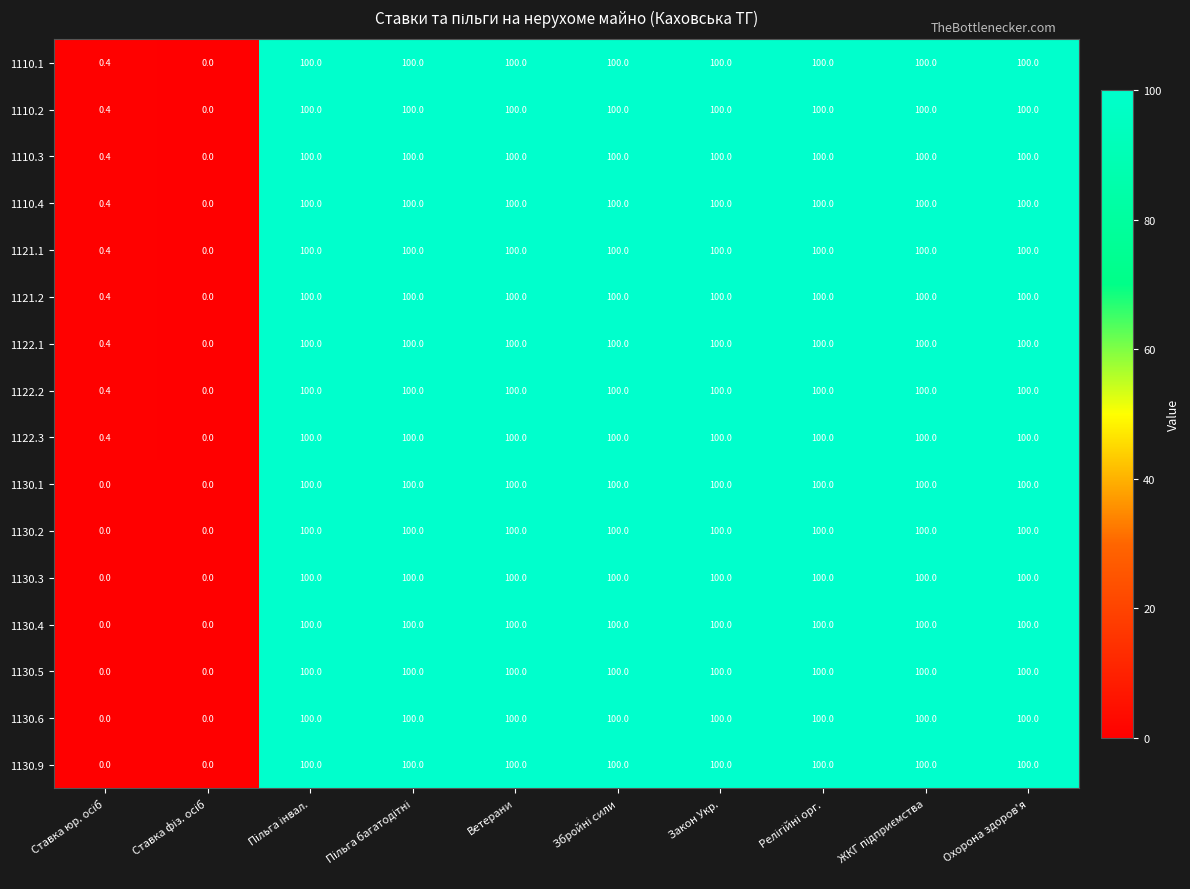

What is the difference between the maximum and minimum values in the 1122.1 series?

100.0